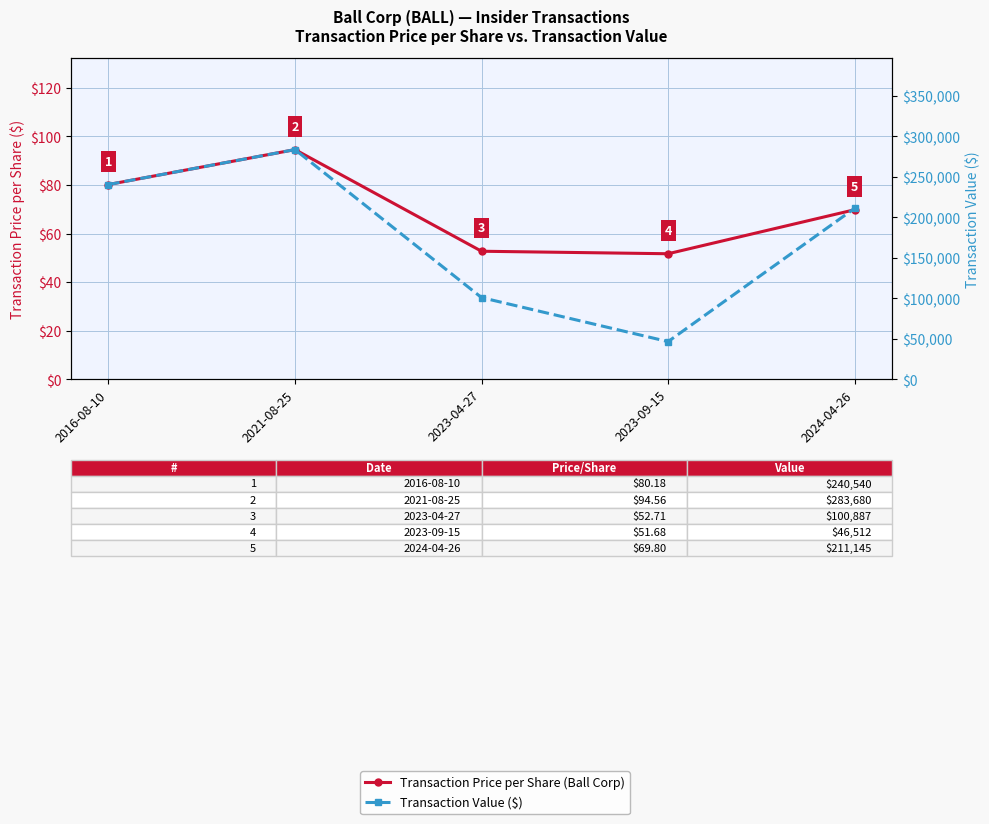

Which series has the largest range (max minus min)?

Transaction Value ($)